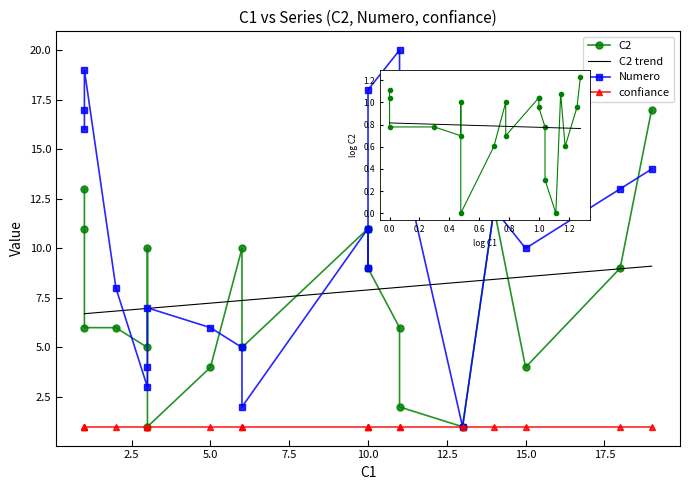

What is the difference between the second highest and minimum values in the C2 trend series?

2.3